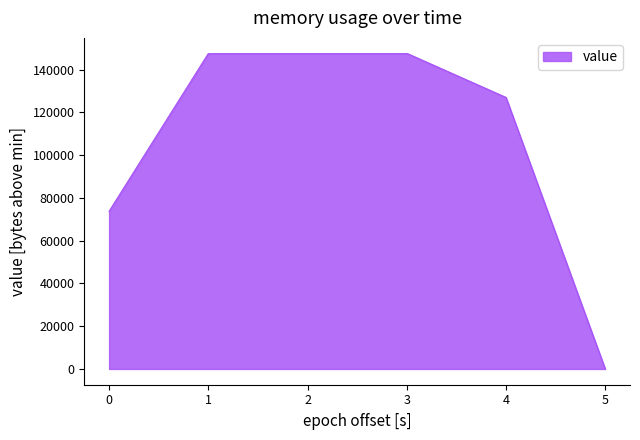

What is the greatest value displayed?

147456